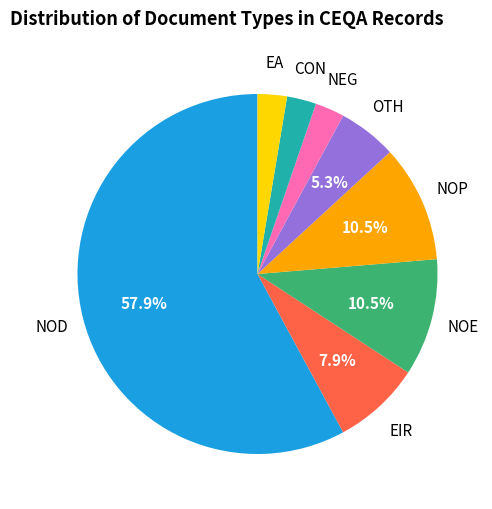

Is there any slice that represents more than half of the pie?

Yes